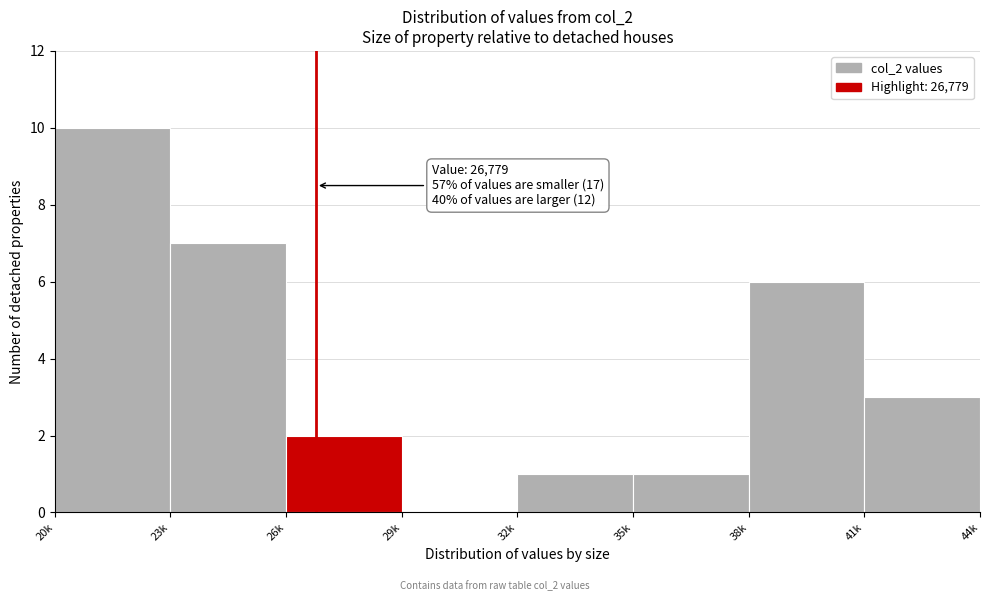

Which category has the highest value across all series?

20k